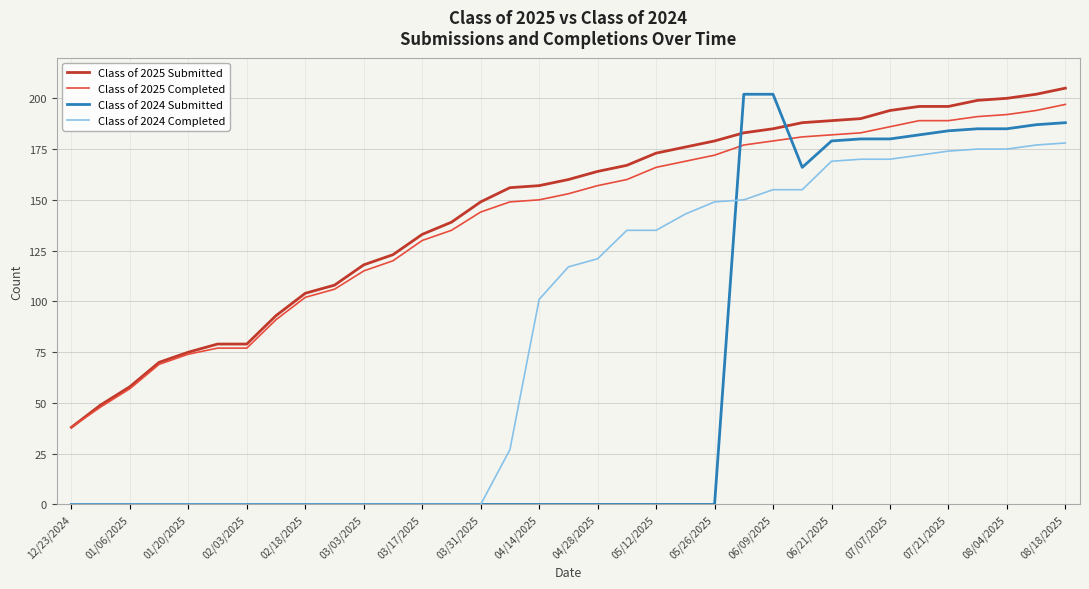

What is the maximum value for Class of 2024 Submitted?

202